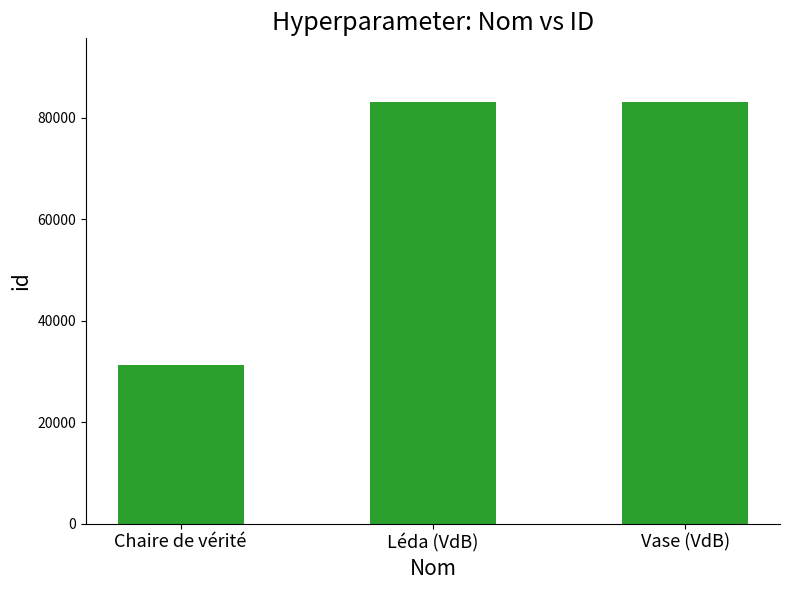

The chart shows a value of 13999 at Chaire de vérité. True or false?

False